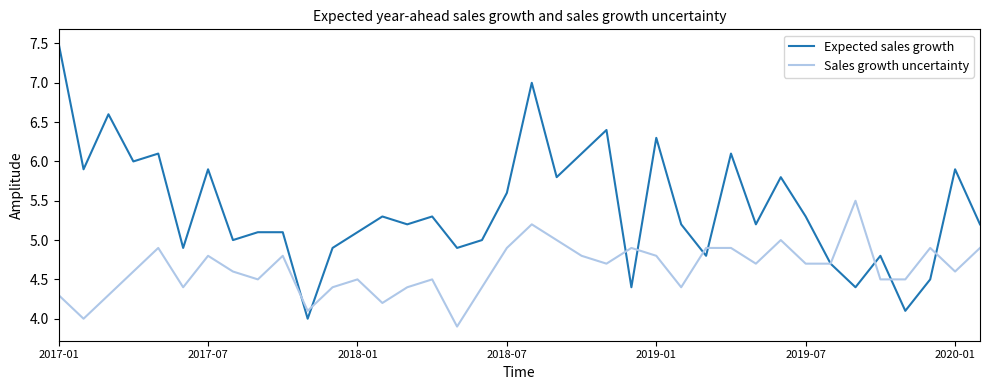

What is the lowest value of the Expected sales growth series?

4.0